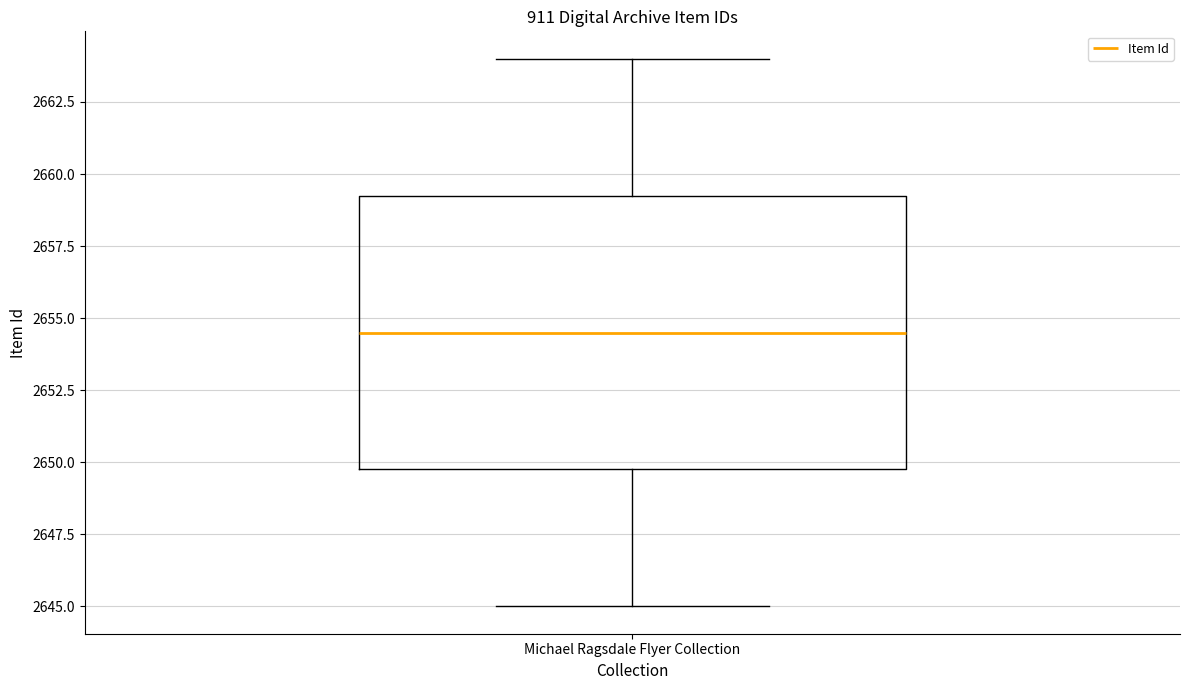

Where does the lower whisker of the box for Michael Ragsdale Flyer Collection end on the y-axis? The values are not printed on the chart, so give them approximately, as read against the axis.

2645.0